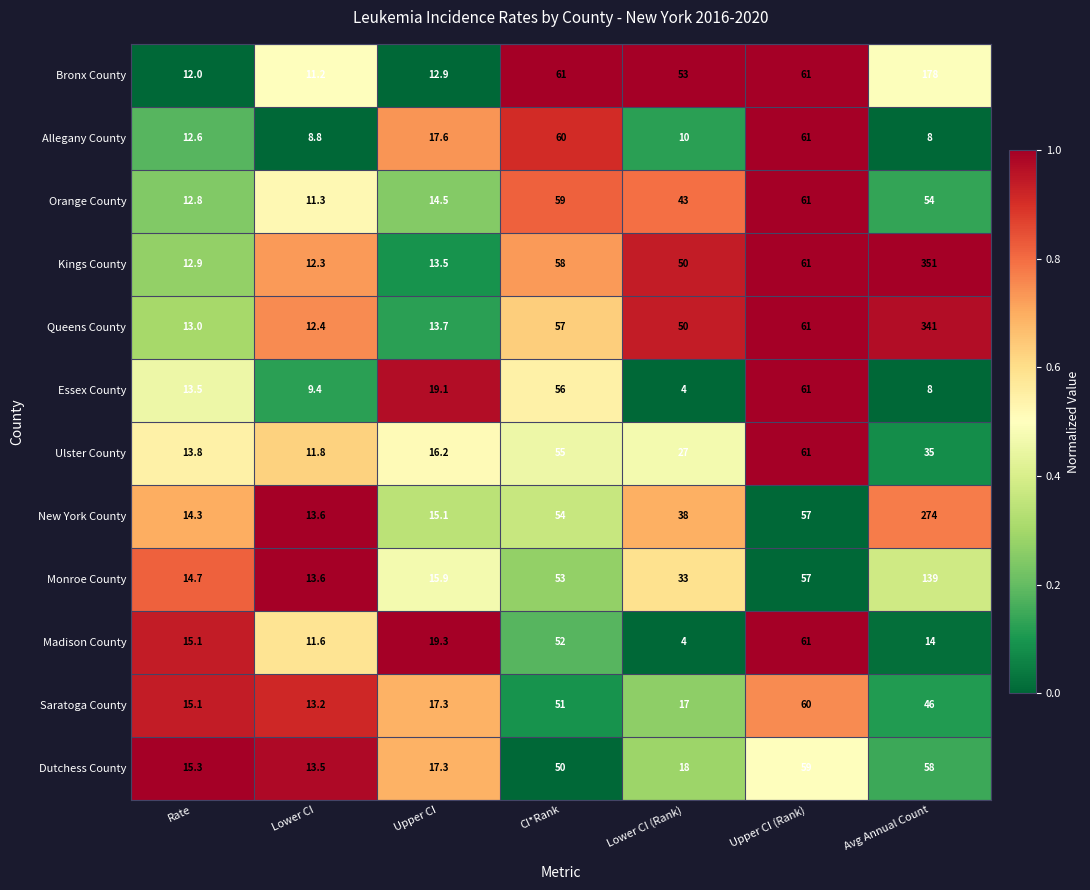

Which series changed the most between CI*Rank and Lower CI (Rank)?

Essex County